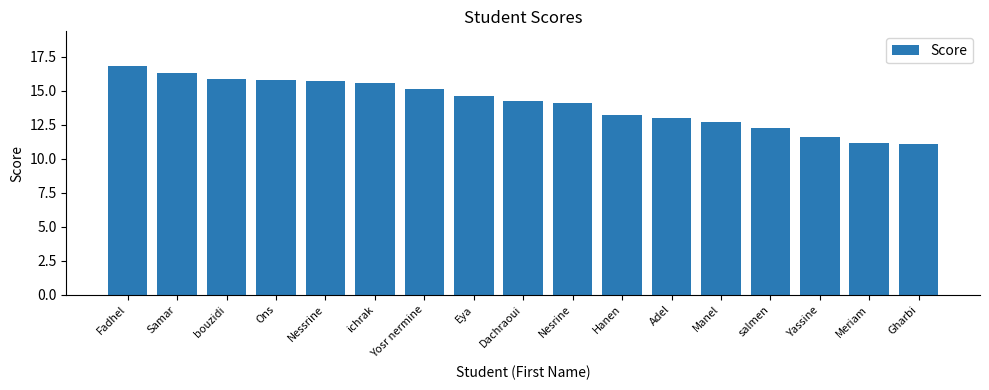

What value does the data have at Hanen?

13.2